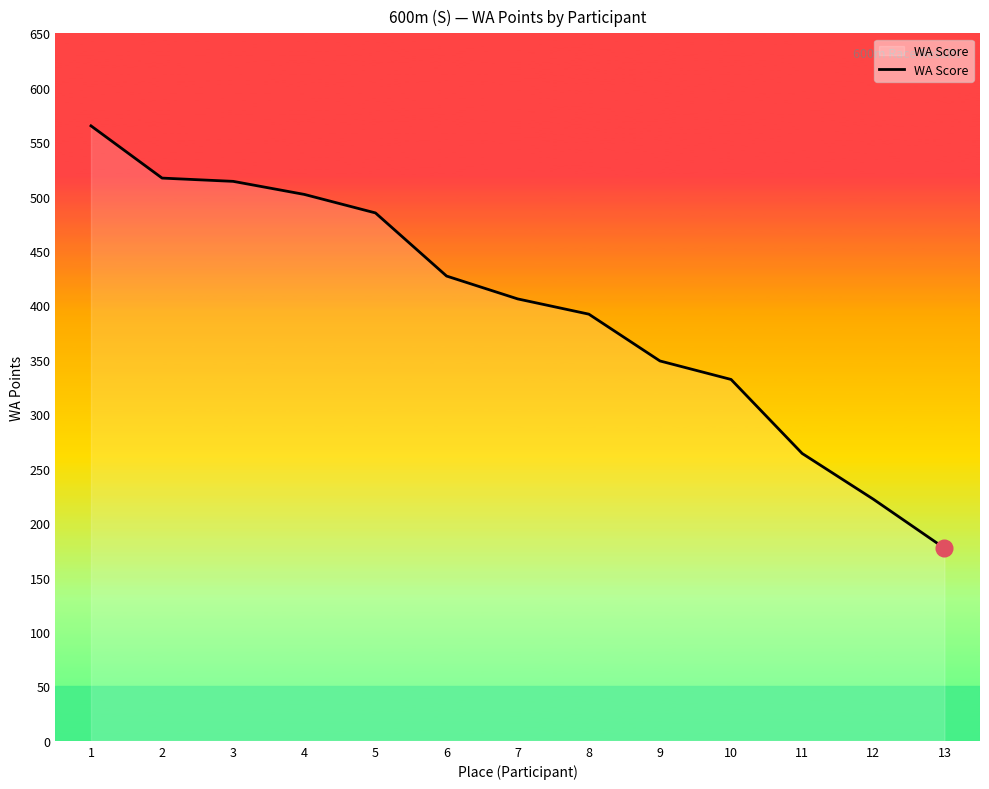

What is the change in value from 1 to 2?

-48